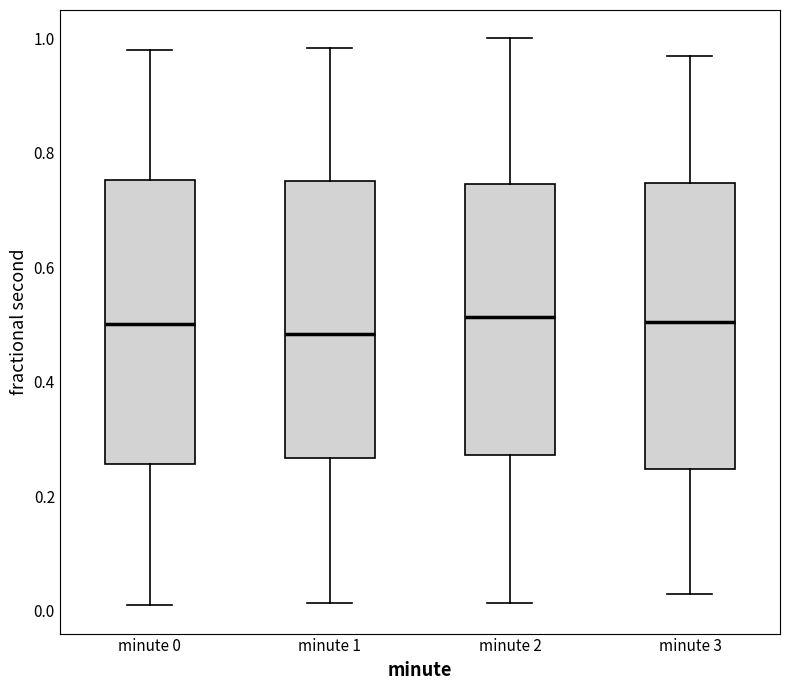

Where is the lower edge of the box for minute 0 on the y-axis? The values are not printed on the chart, so give them approximately, as read against the axis.

0.26